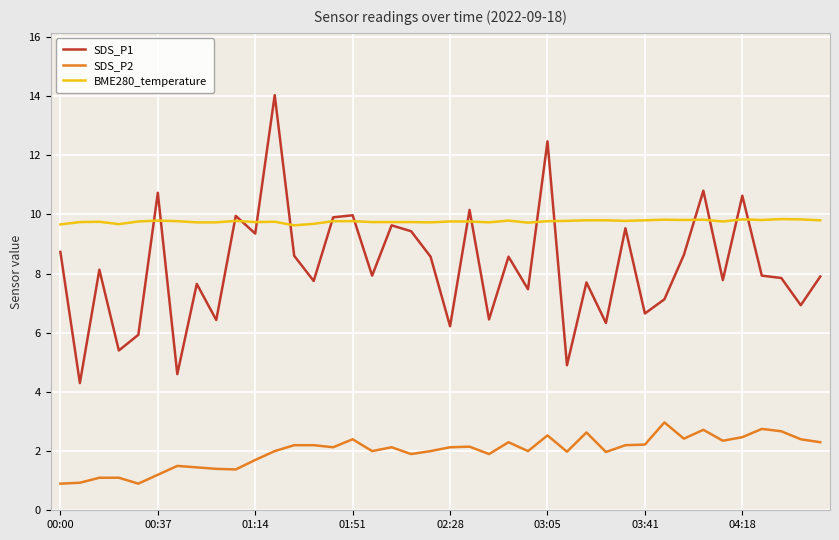

Which series has the largest range (max minus min)?

SDS_P1